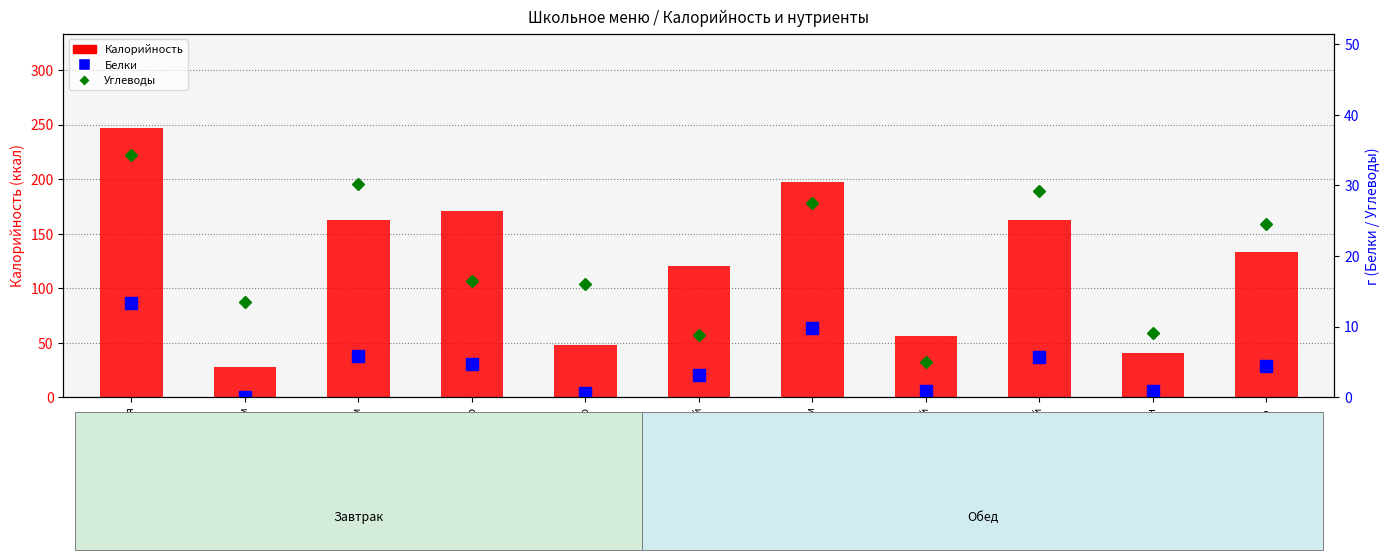

Is the value of Белки at Чай с сахаром greater than the value of Углеводы at Яблоко?

No